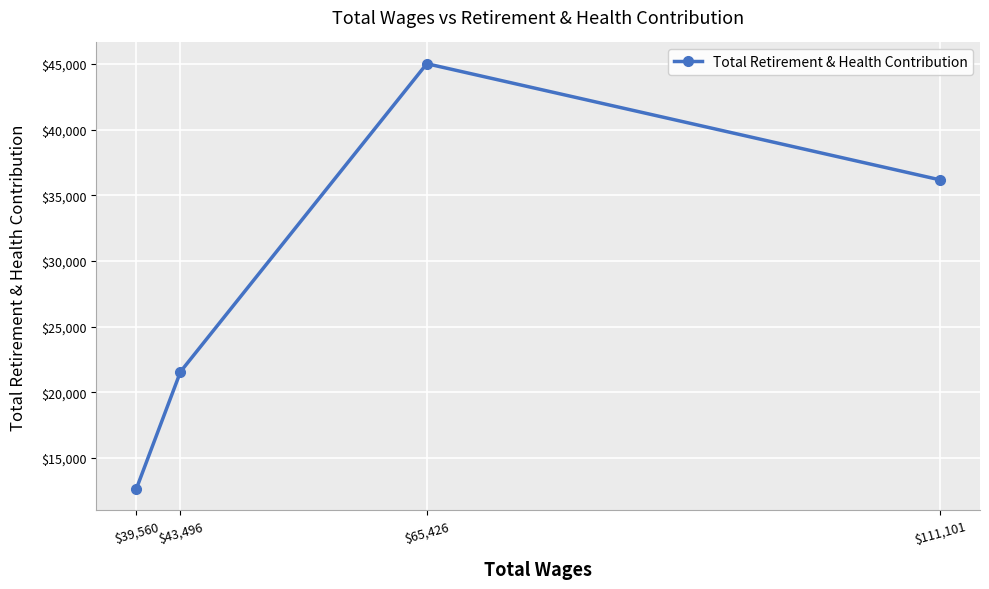

Which category has the highest value across all series?

$65,426